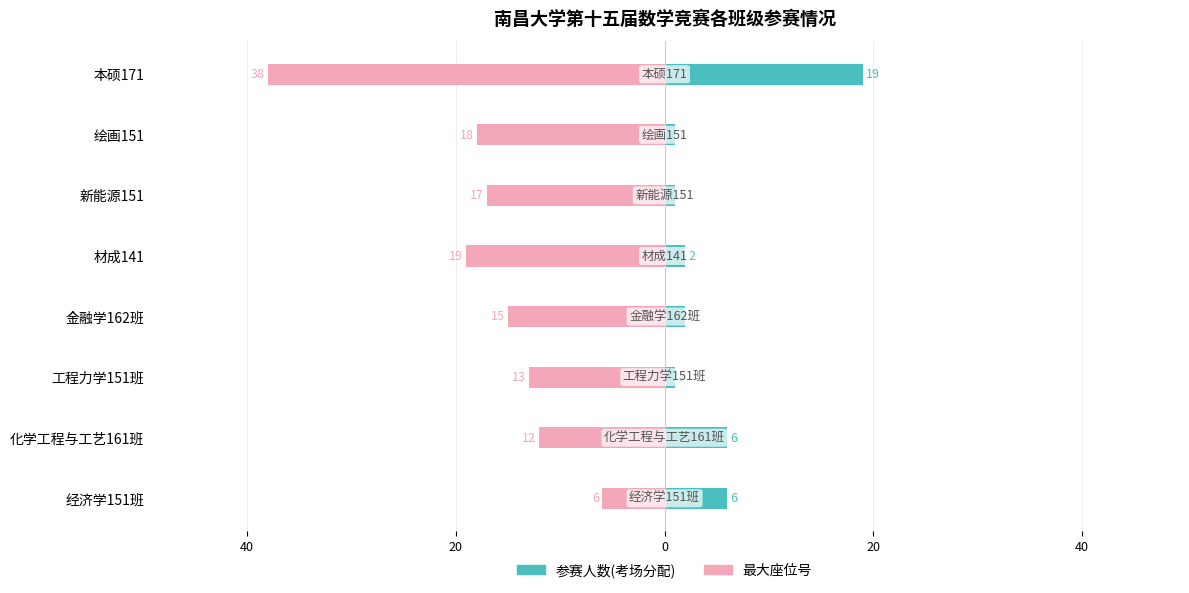

The 参赛人数(考场分配) series shows 1 at 新能源151. True or false?

True